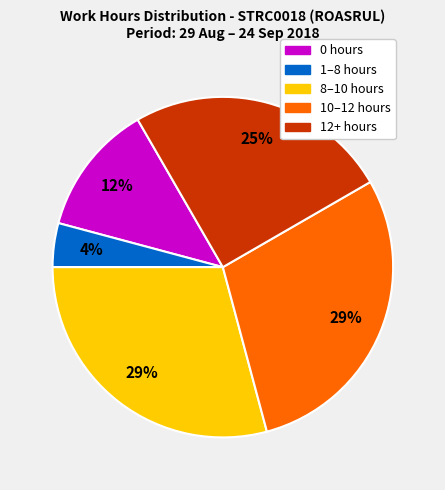

To the nearest percent, what is the difference between the 8–10 hours and 12+ hours slice percentages?

4%